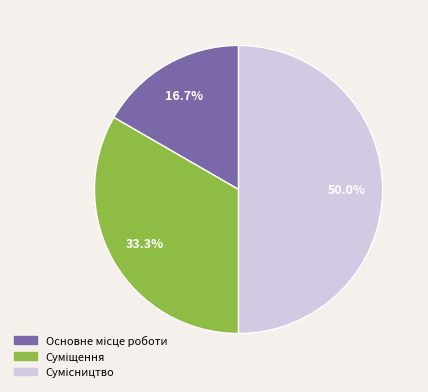

How many segments does this pie chart have?

3